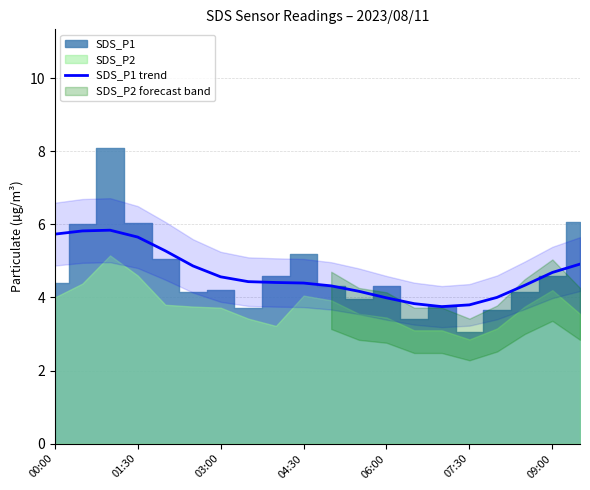

What is the maximum value for SDS_P1 trend?

5.8